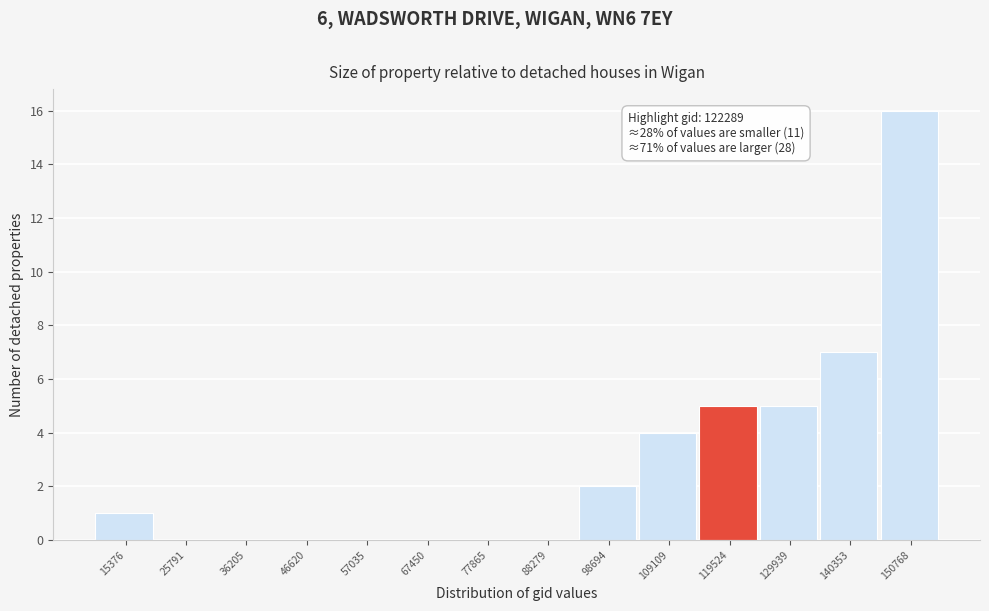

Which range on the x-axis has the tallest bar?

146000 to 156000